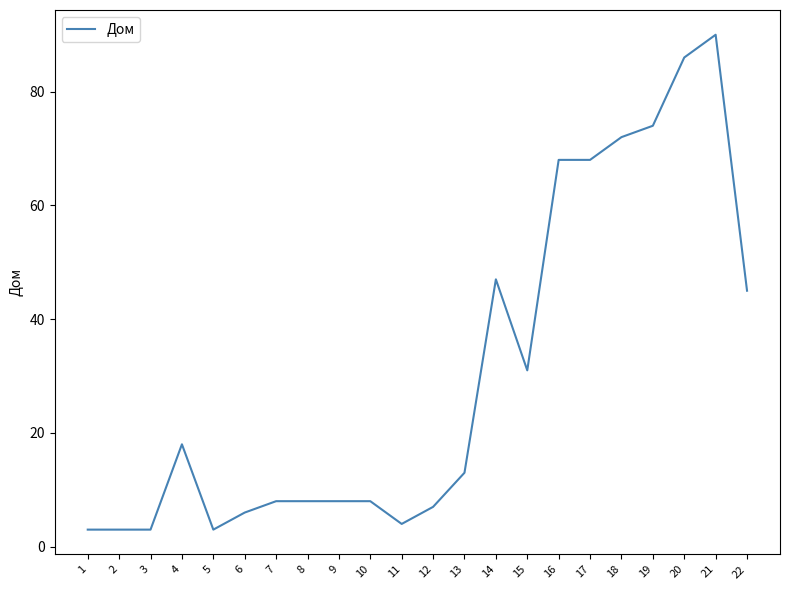

Where does the data first go above 13?

4